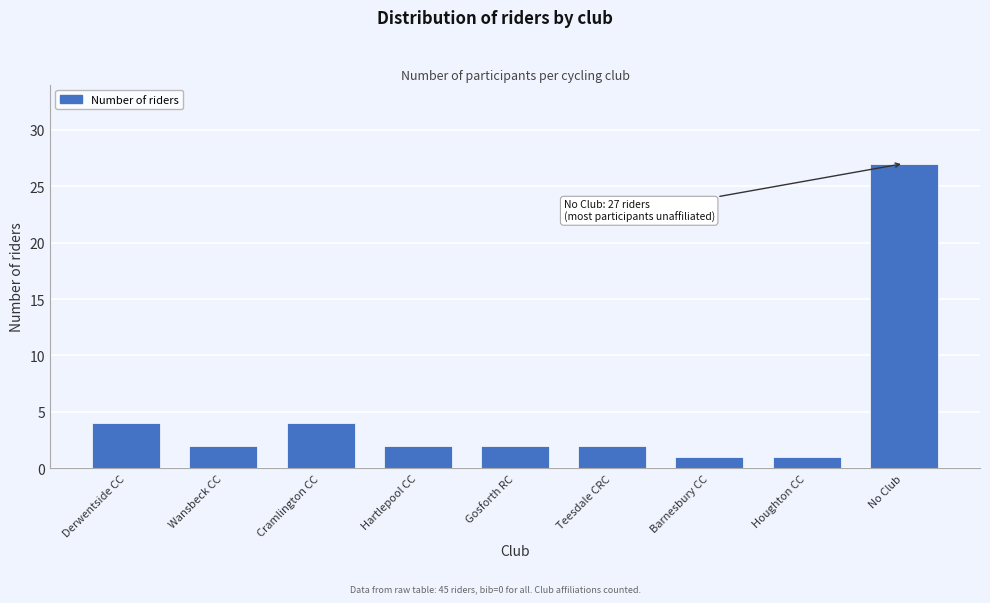

Reading left to right, extract all data points from this chart.

4	2	4	2	2	2	1	1	27